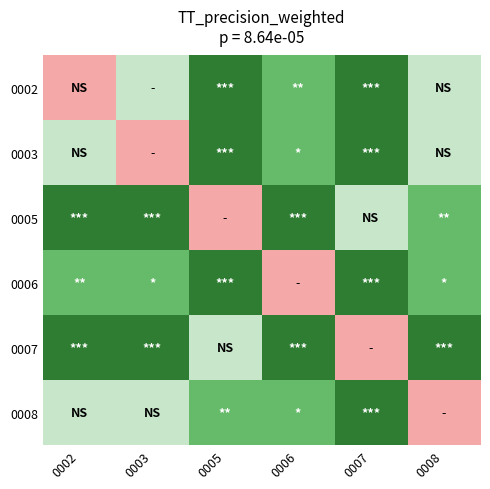

Which label corresponds to the smallest value in the chart?

0002